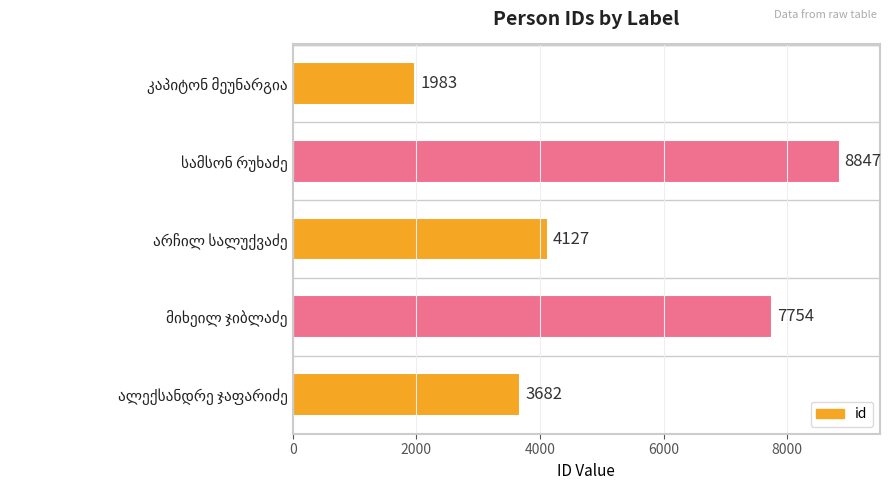

What is the value of the 4th bar from the top?

7754